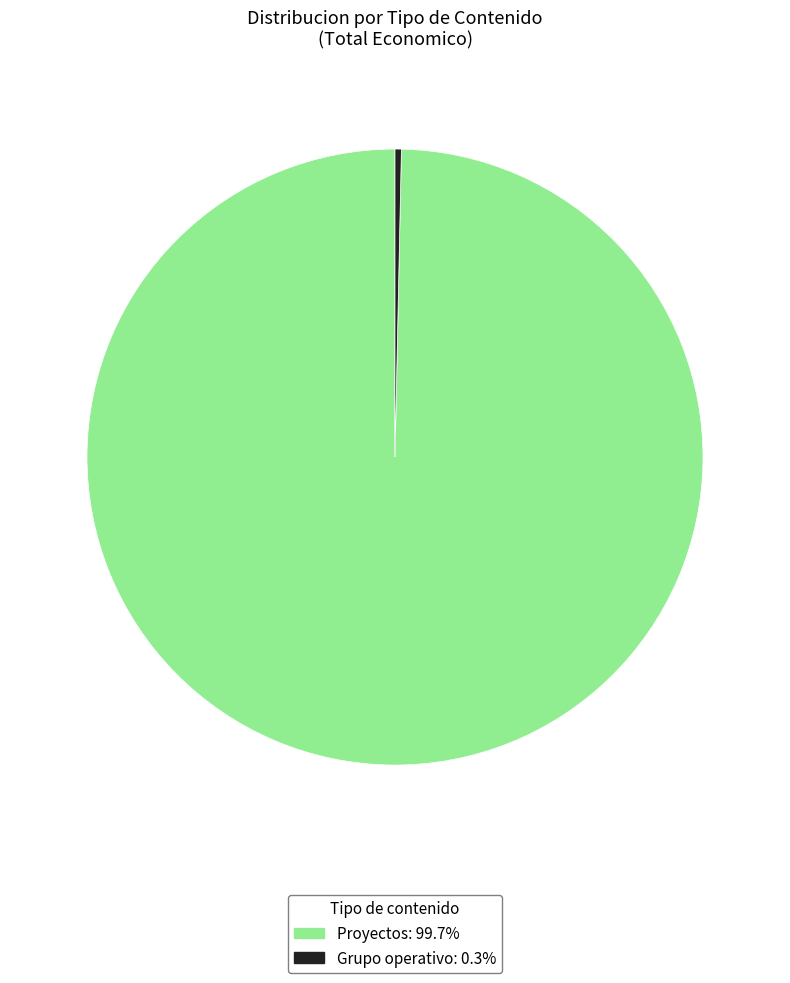

Is the sum of Grupo operativo: 0.3% and Proyectos: 99.7% greater than half?

Yes